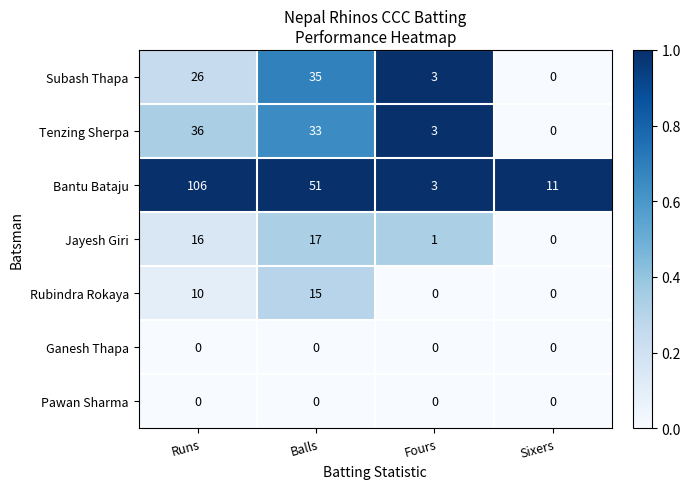

What is the total value across all series at Balls?

151